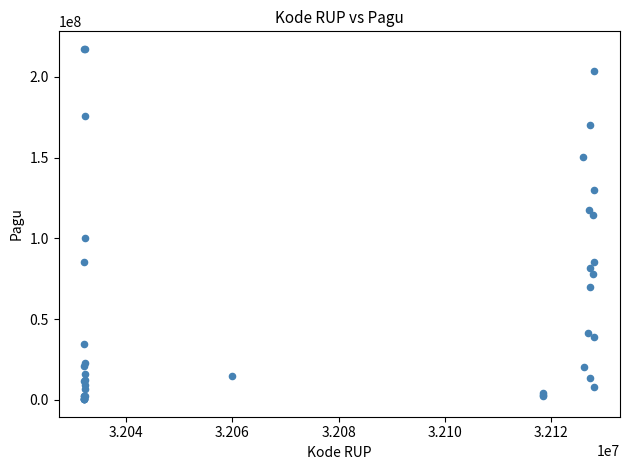

What Y value in the scatter plot is closest to 108830000?

114296000